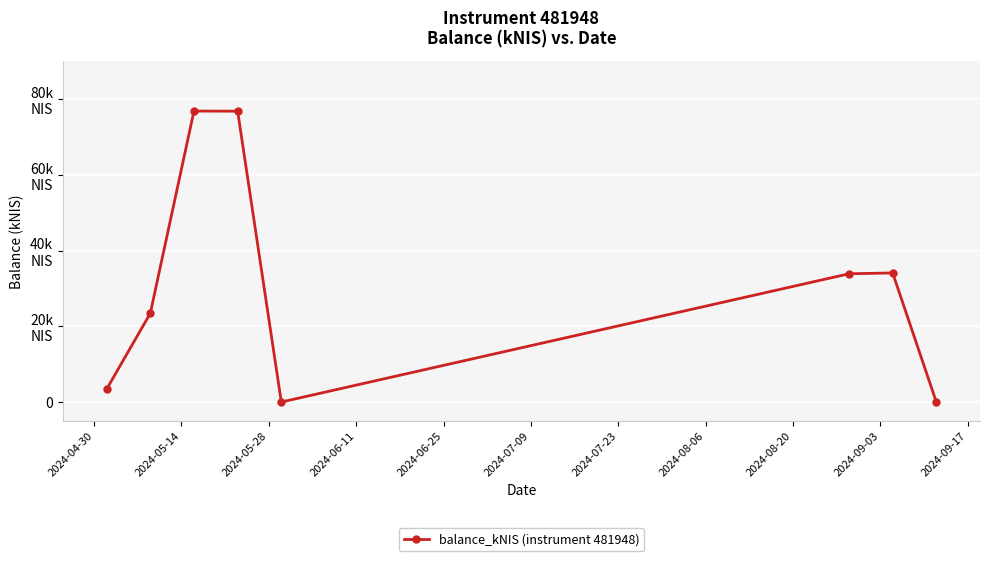

What is the sum of all values?

248.3